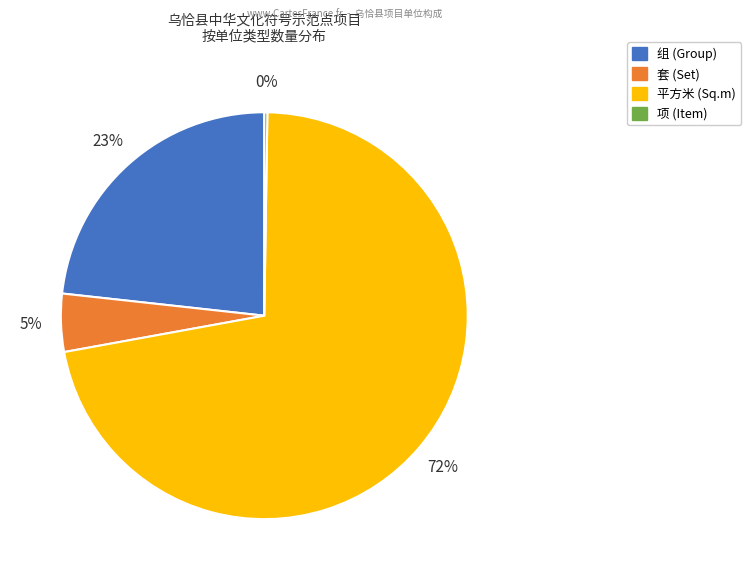

Does any single category account for the majority?

Yes